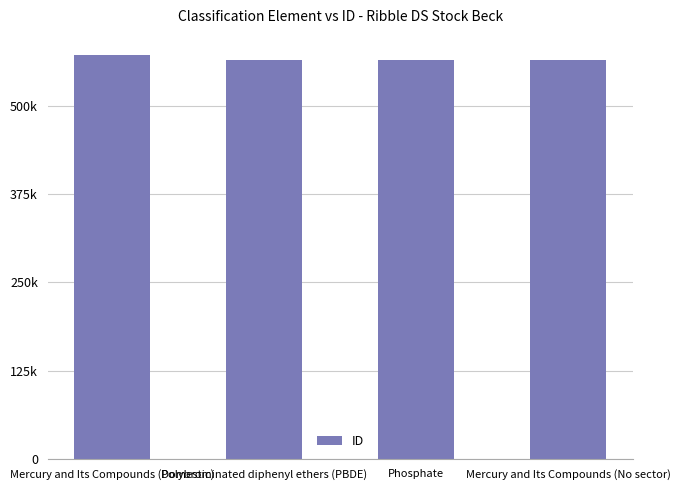

List the labels in order of value, smallest first.

Mercury and Its Compounds (No sector), Phosphate, Polybrominated diphenyl ethers (PBDE), Mercury and Its Compounds (Domestic)